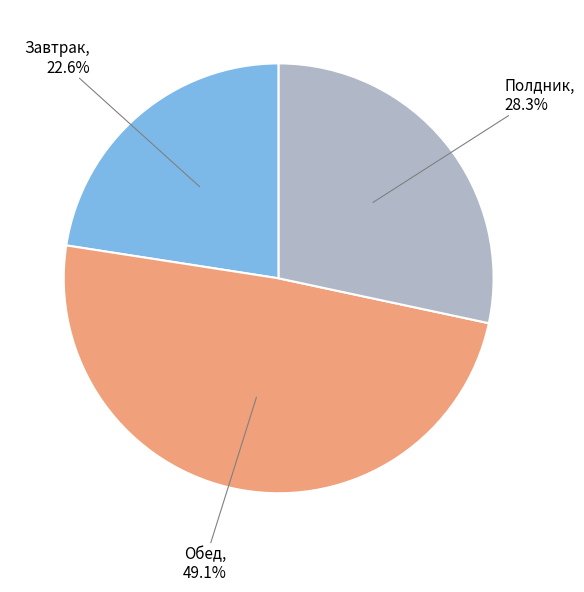

Does any single category account for the majority?

No